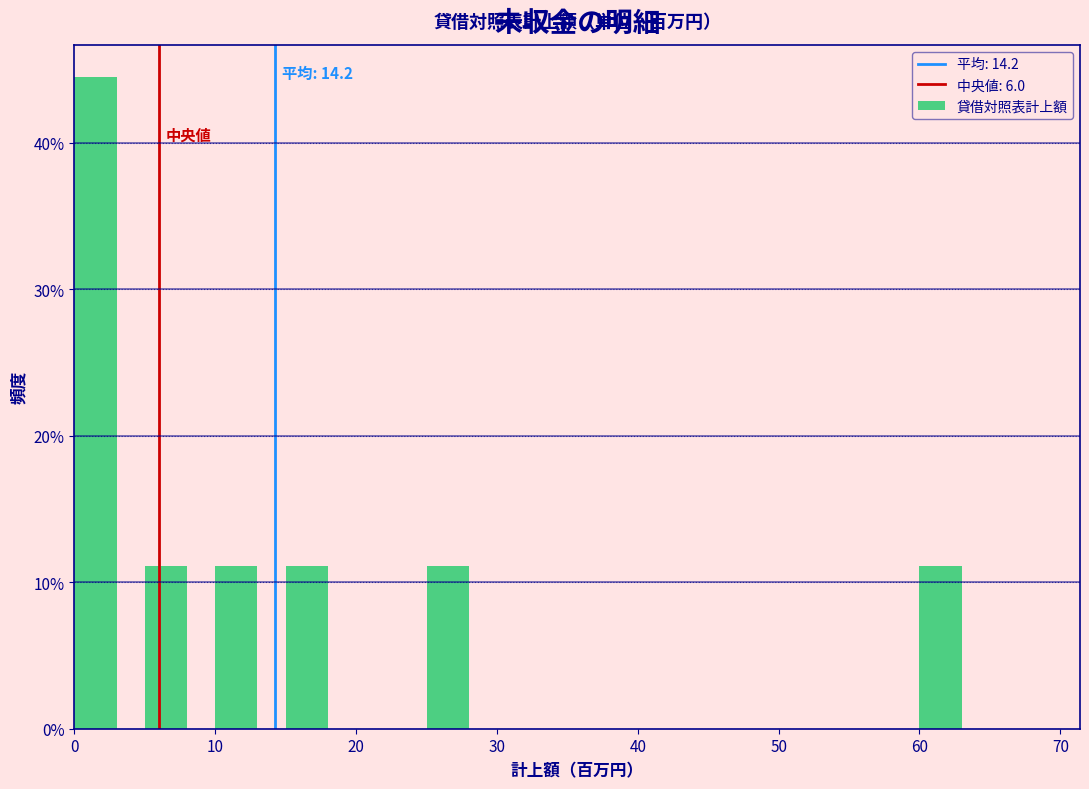

Which range on the x-axis has the tallest bar?

0 to 5